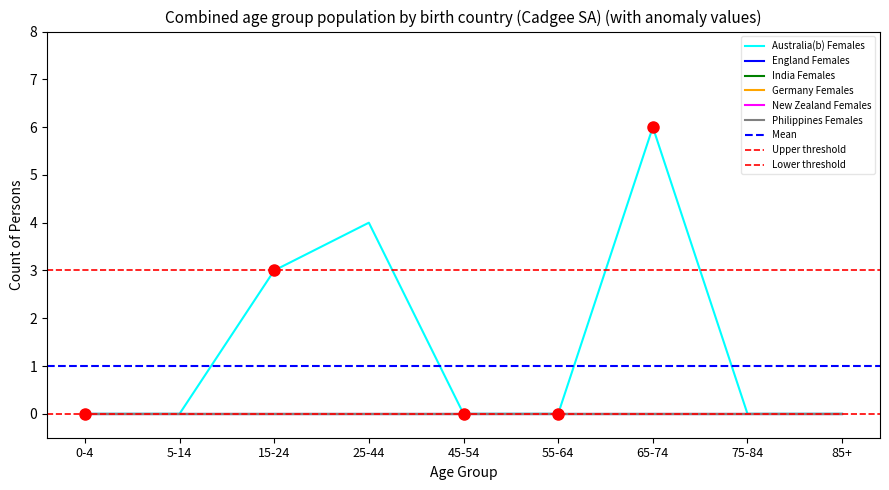

What is the label of the 2nd point from the left?

5-14